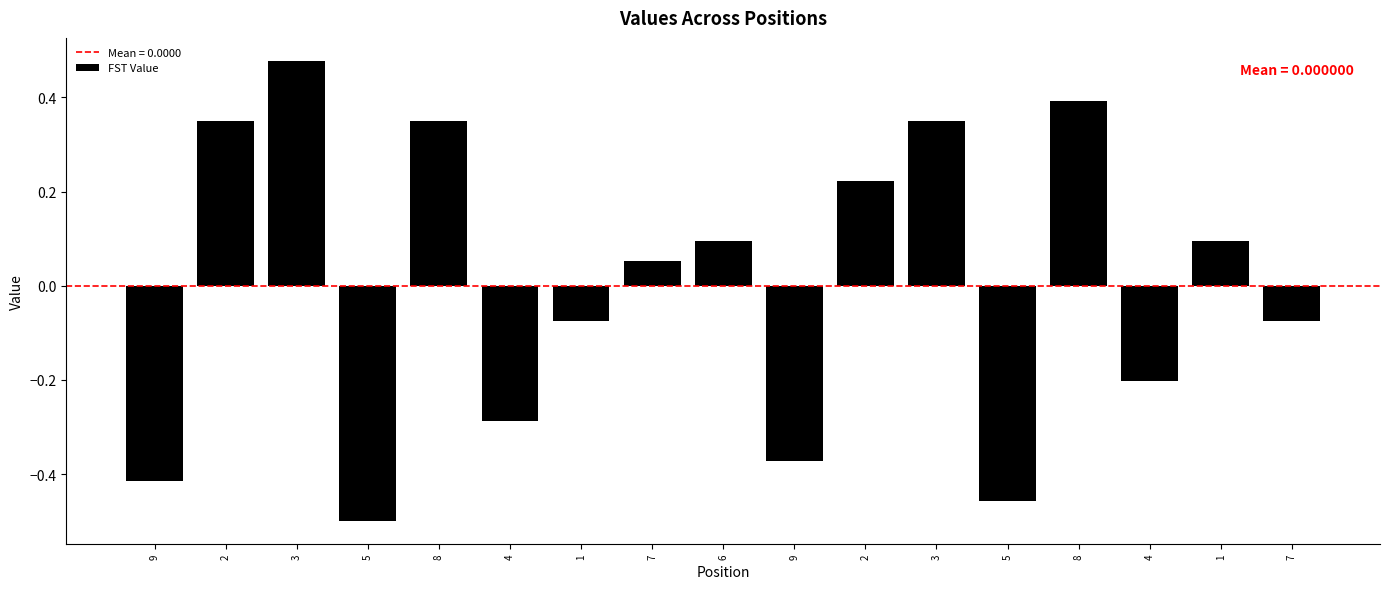

Count the number of data series in this chart.

1